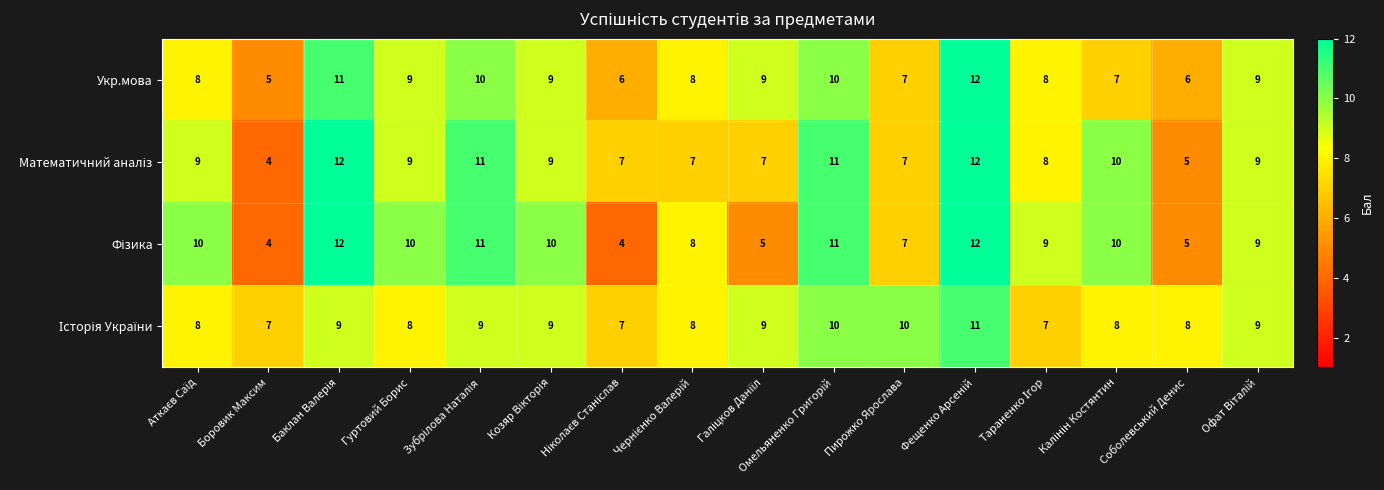

What is the greatest value displayed?

12